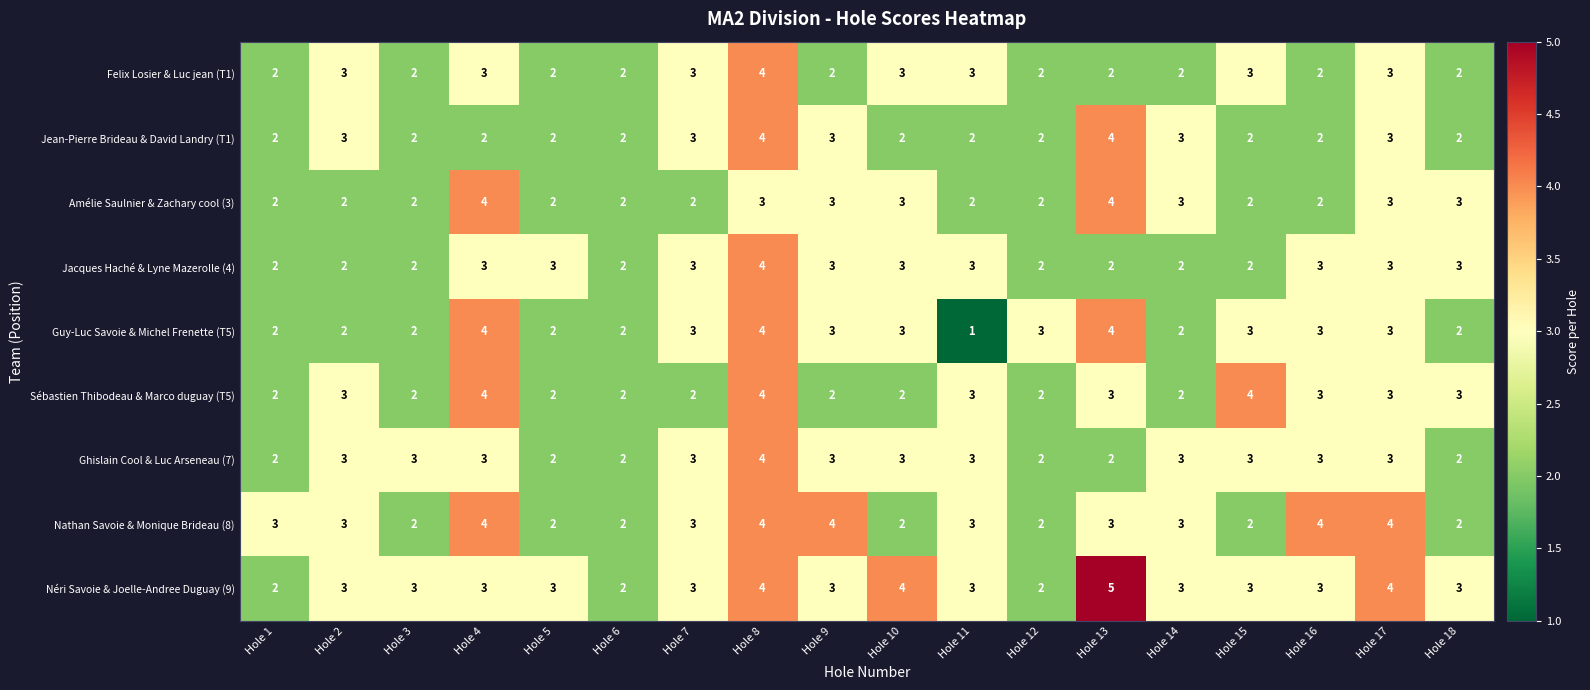

What is the sum of all Amélie Saulnier & Zachary cool (3) values?

46